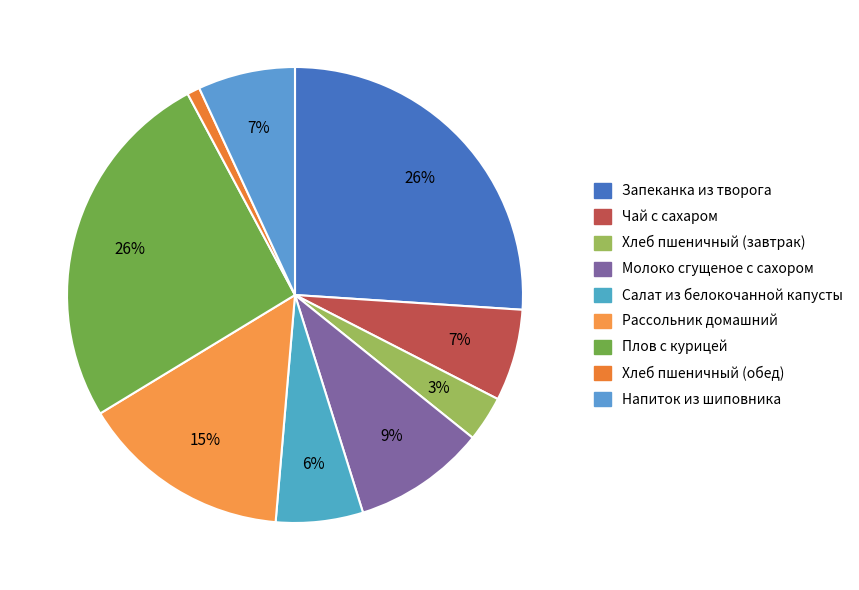

To the nearest percent, what portion does Хлеб пшеничный (завтрак) represent?

3%